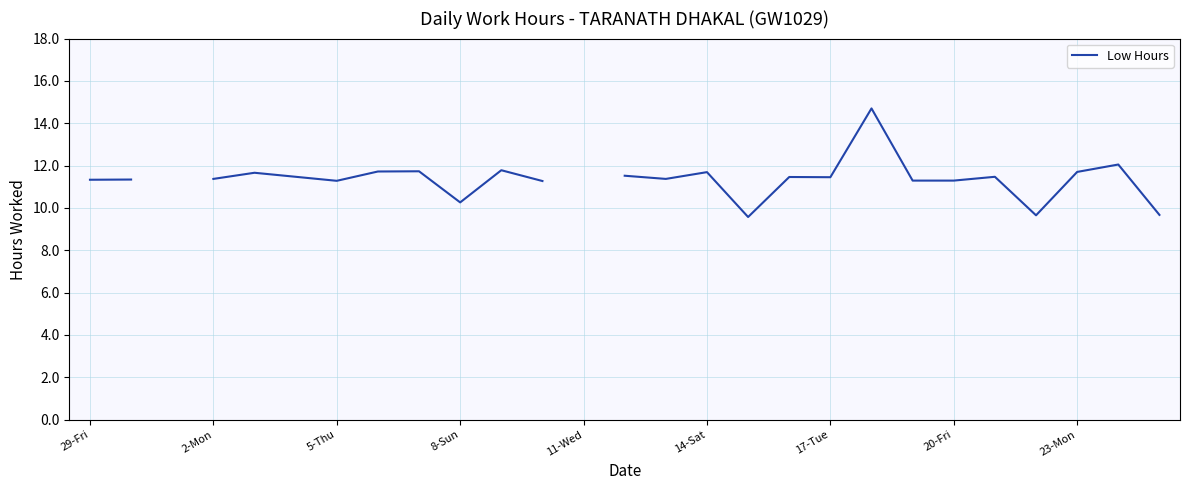

How many series are shown in this chart?

1